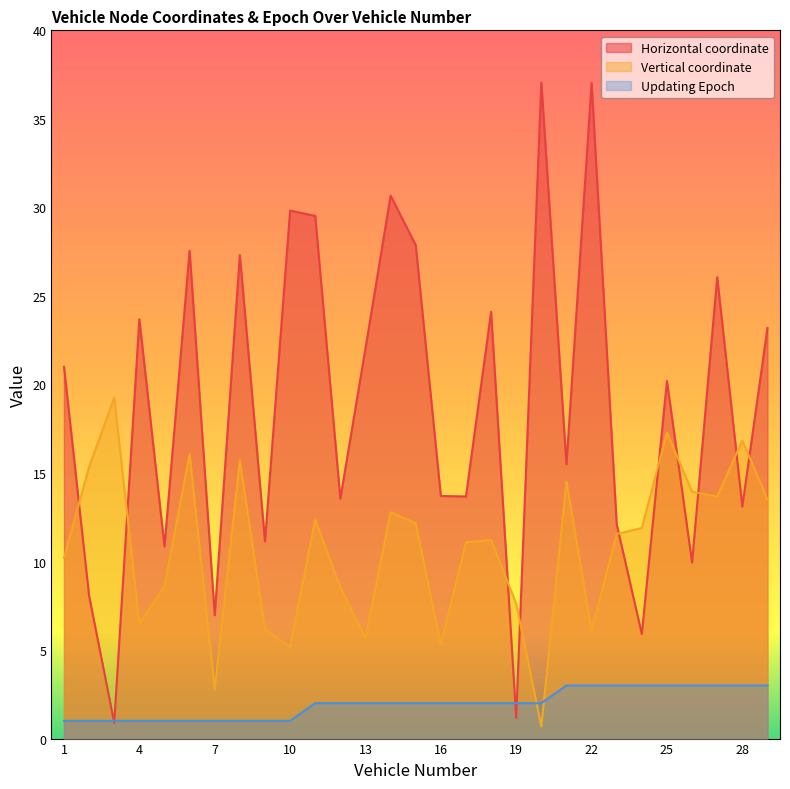

What is the difference between the highest and lowest values at 21?

12.5